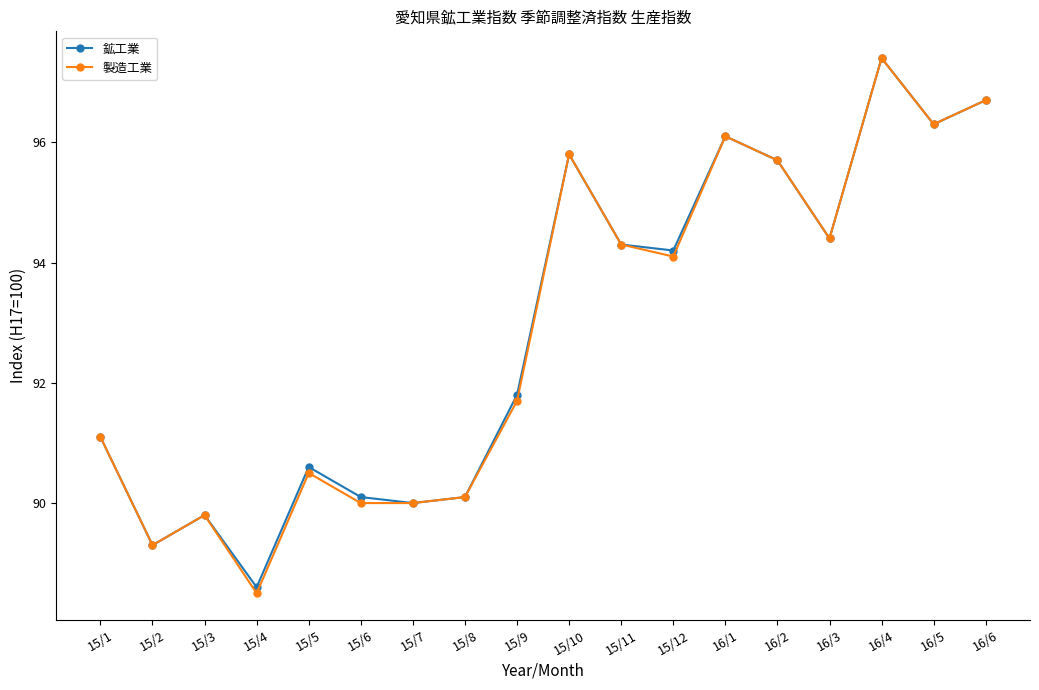

Which series has the widest spread of values?

製造工業